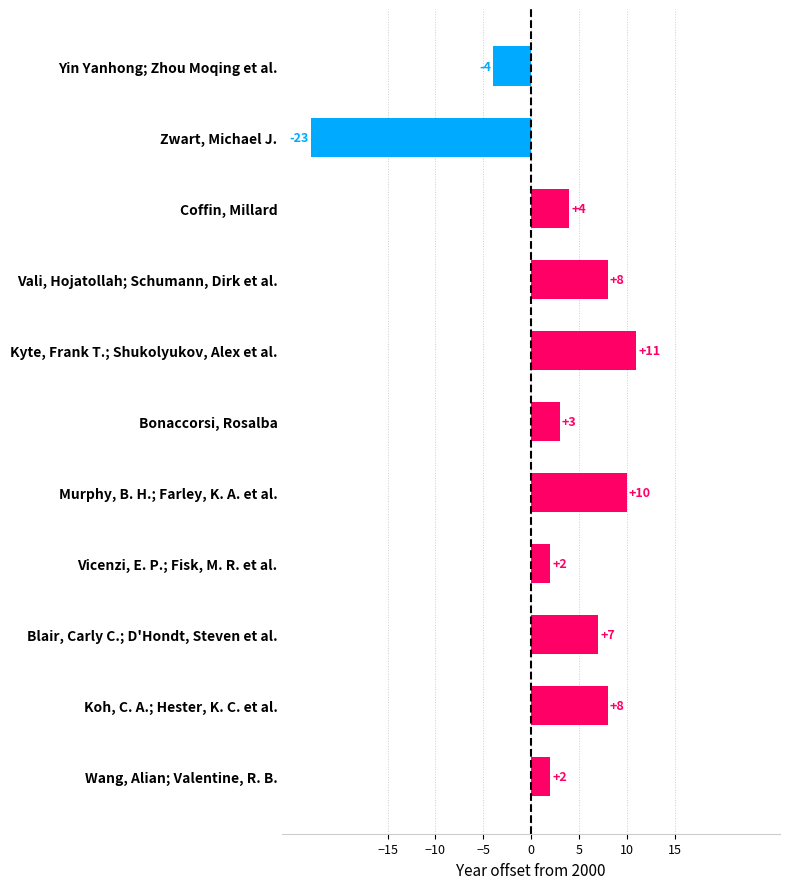

What is the change in value from Zwart, Michael J. to Murphy, B. H.; Farley, K. A. et al.?

+33